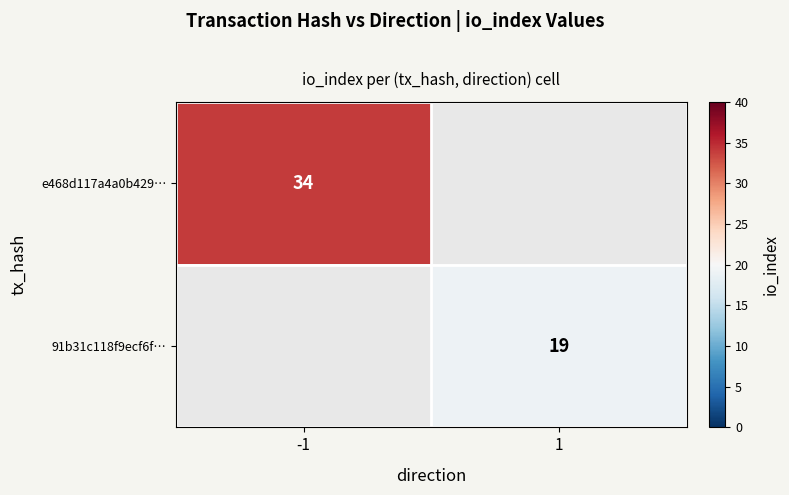

Is it true that 91b31c118f9ecf6f… equals 5 at 1?

False